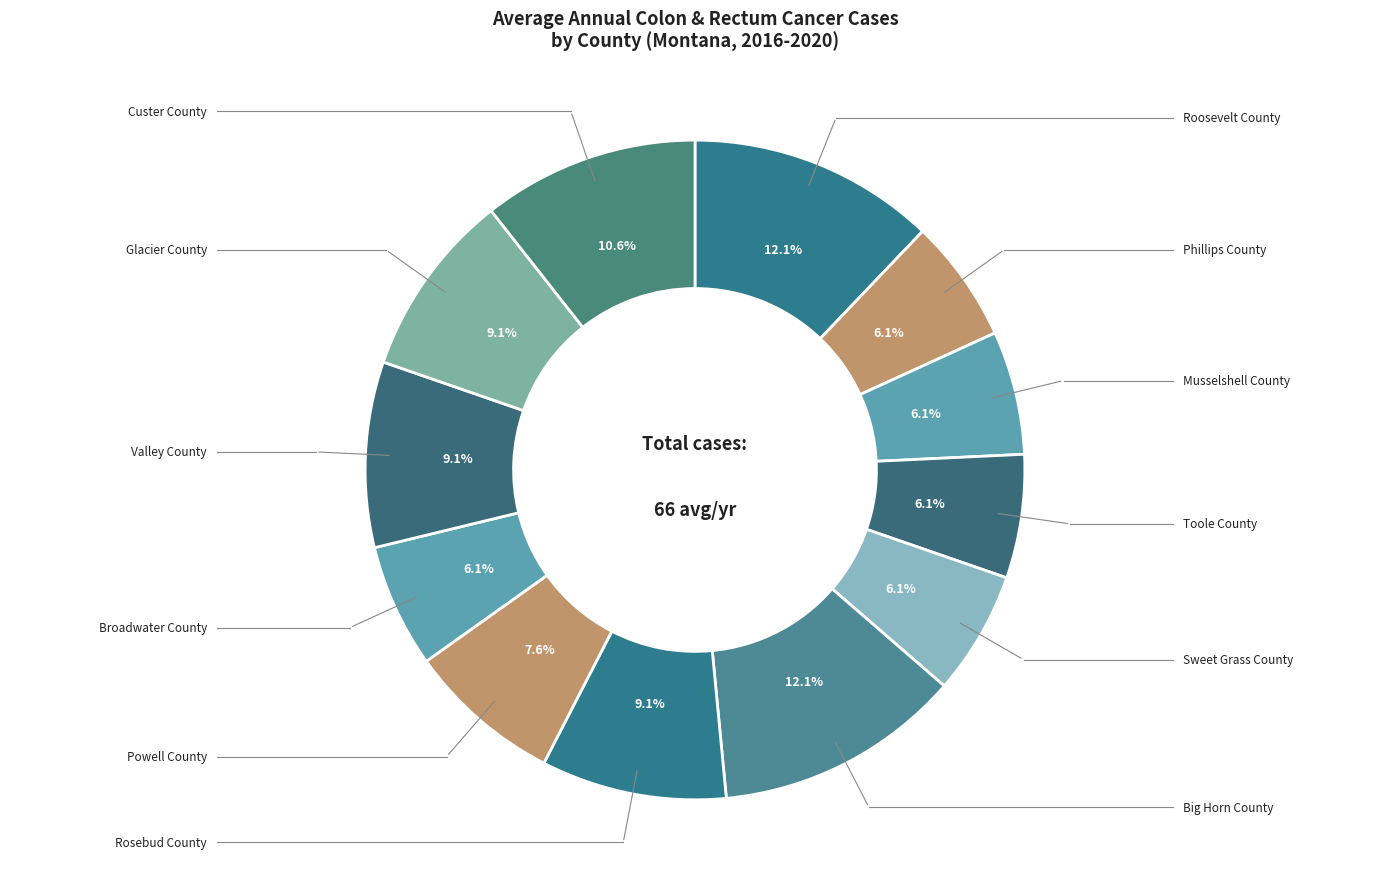

Which category has the smallest portion of the pie?

Phillips County